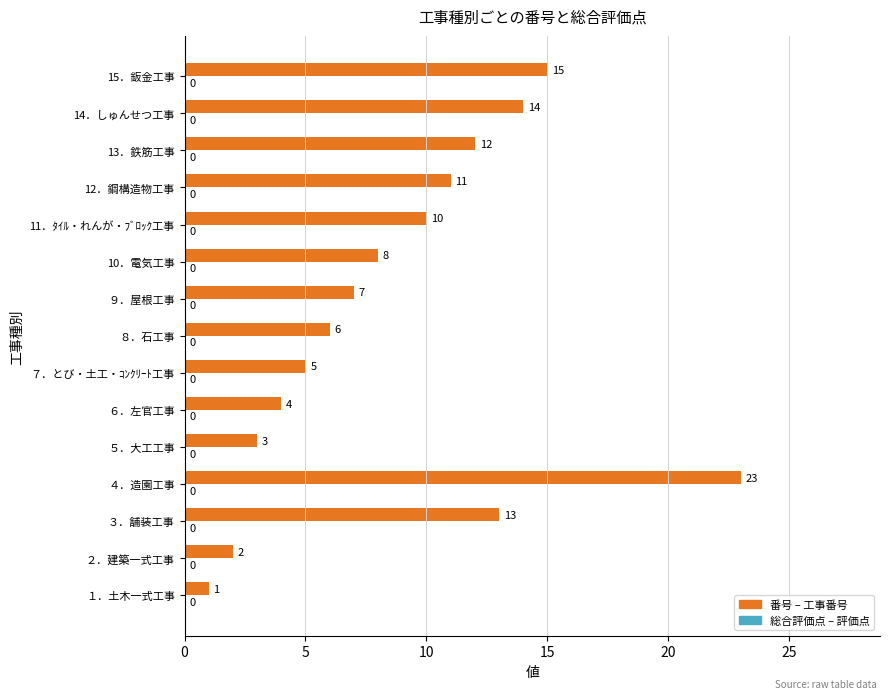

At which category is the sum across all series the highest?

４．造園工事